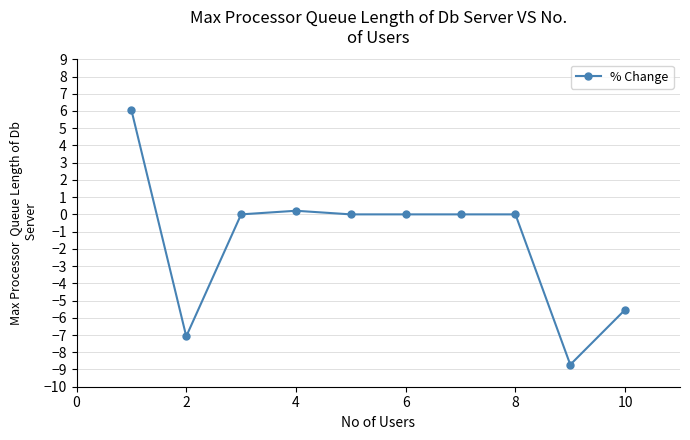

What is the difference between the maximum and second lowest values?

13.1